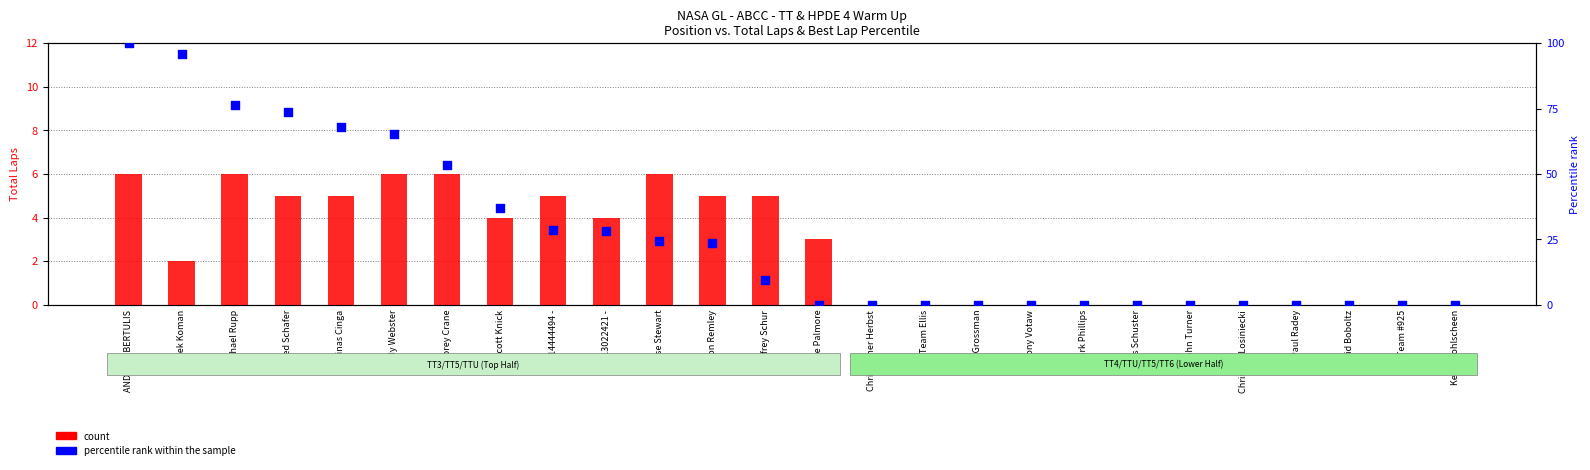

What is the total value across all series at Jason Remley?

28.7